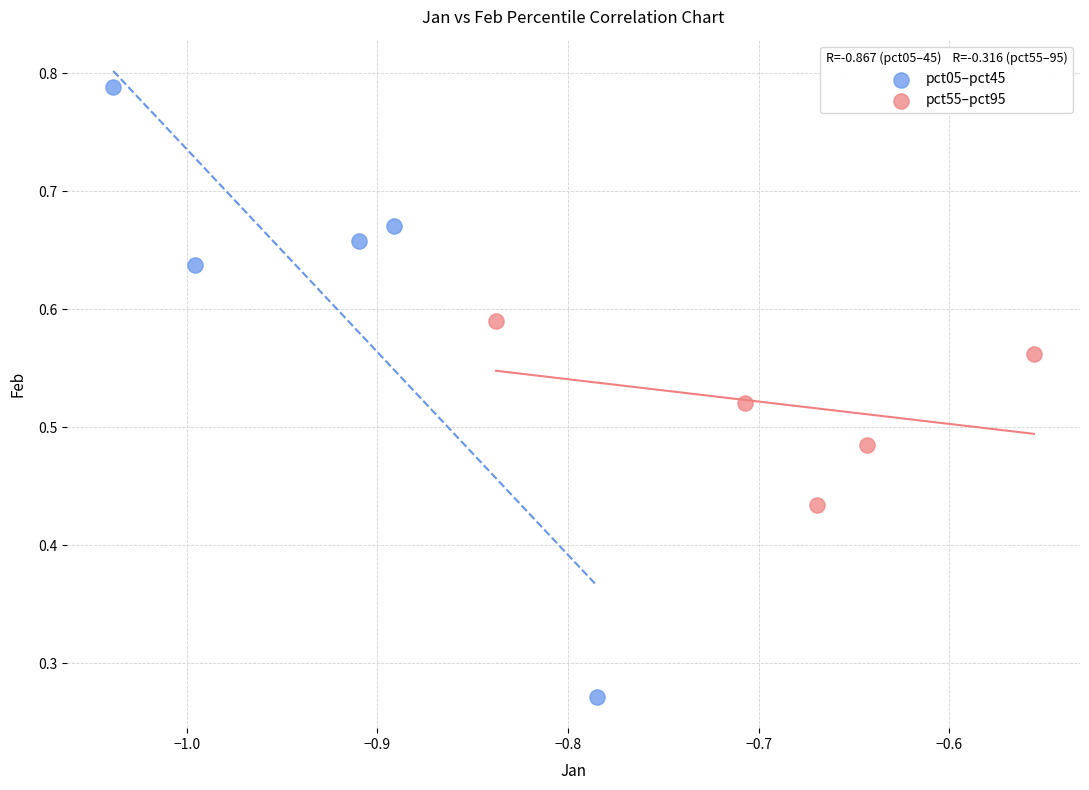

Which series reaches the maximum Y coordinate?

pct05–pct45